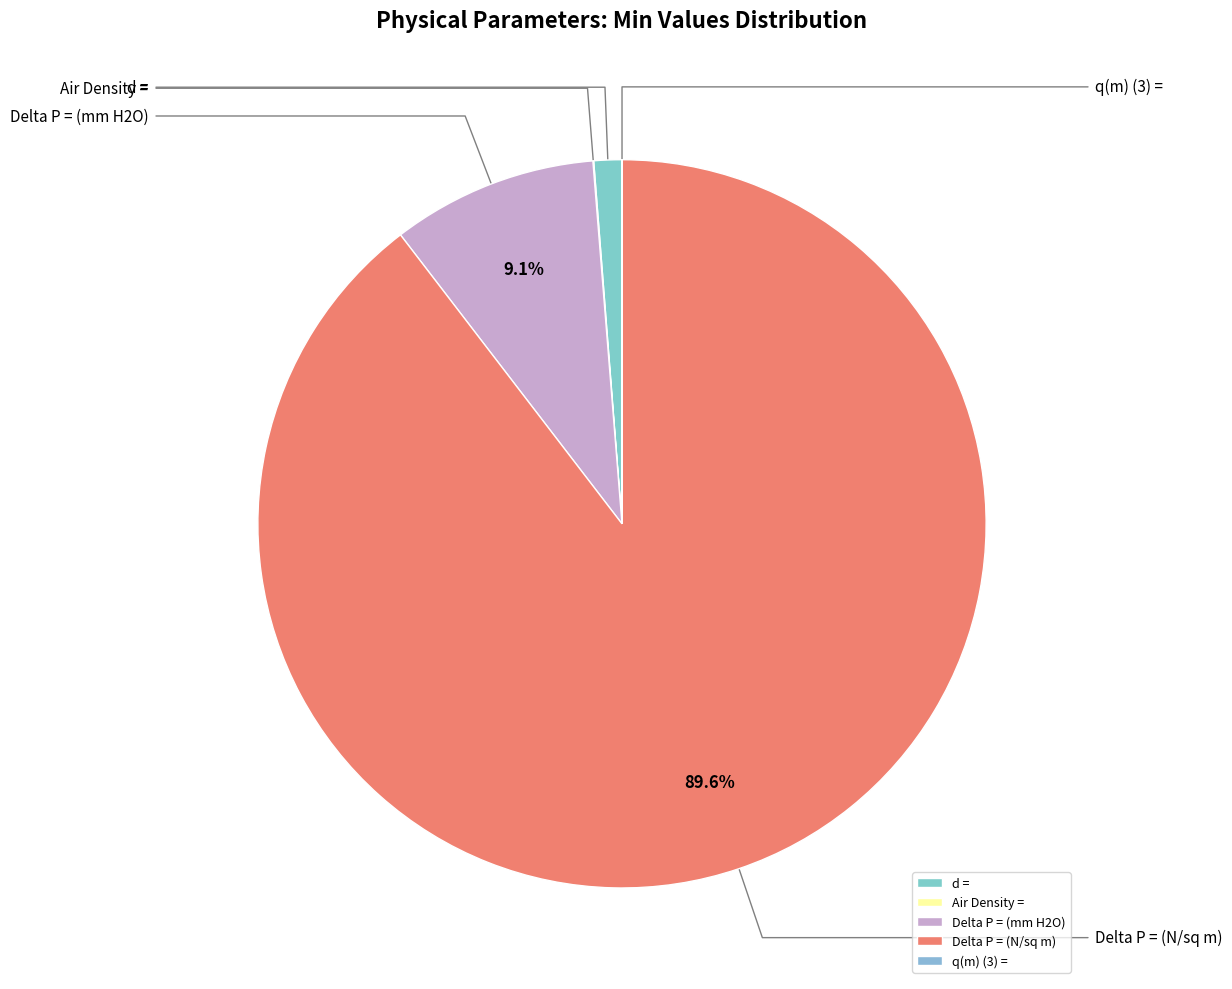

Rank the categories by value from lowest to highest.

q(m) (3) =, Air Density =, d =, Delta P = (mm H2O), Delta P = (N/sq m)